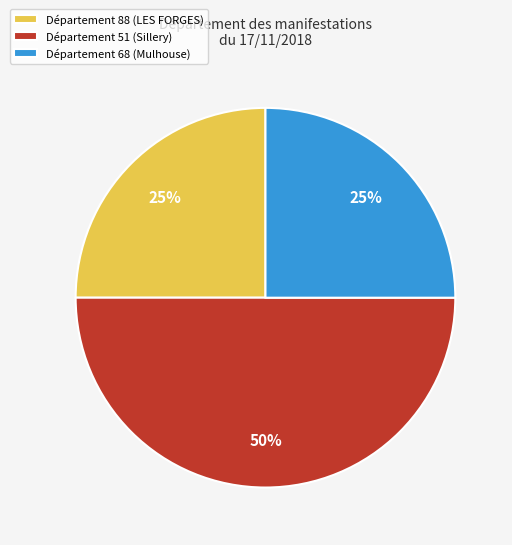

Combined, do Département 88 (LES FORGES) and Département 51 (Sillery) account for over 50%?

Yes